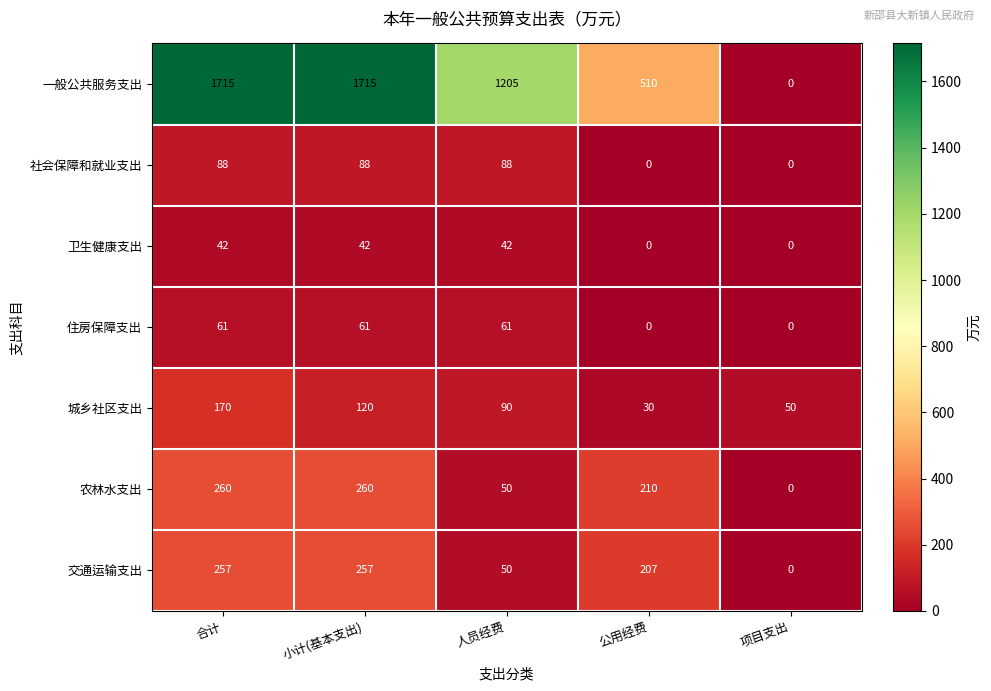

Which series changed the most between 人员经费 and 项目支出?

一般公共服务支出